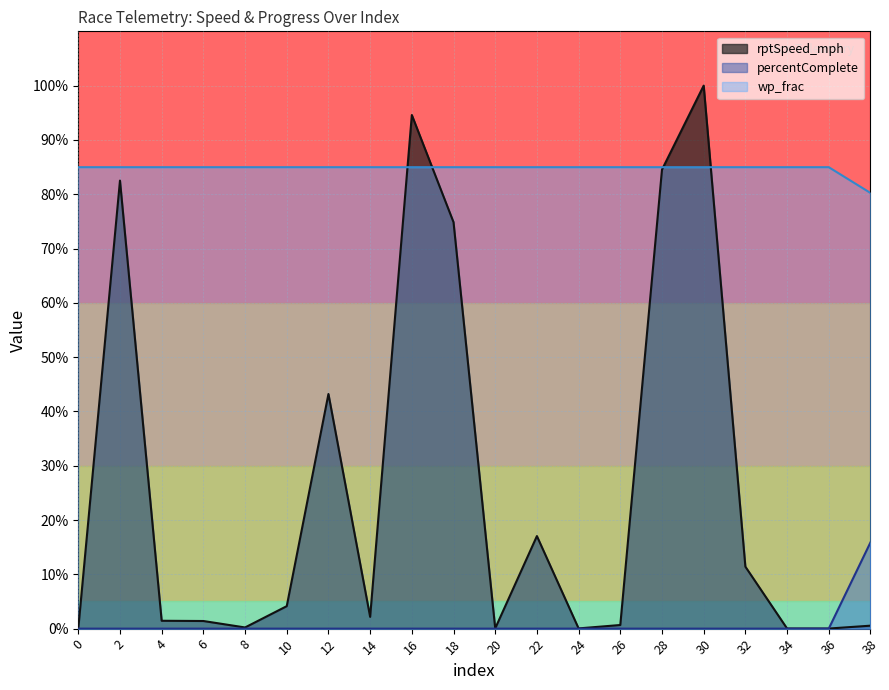

Which label corresponds to the largest value in the chart?

30